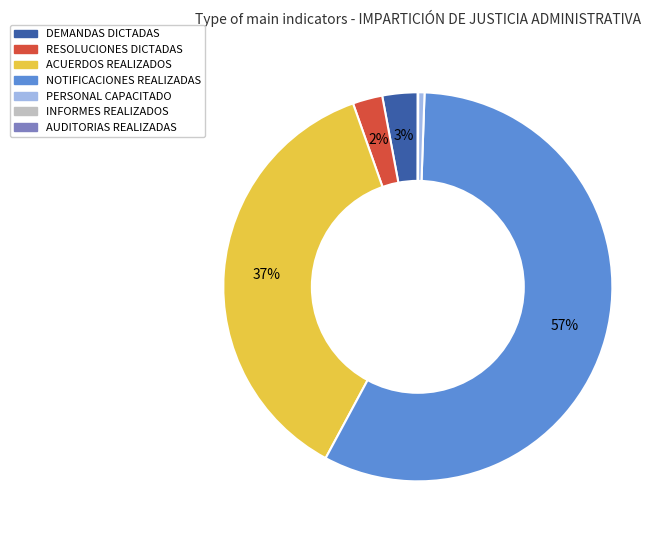

Is it true that NOTIFICACIONES REALIZADAS is 45% of the pie?

False